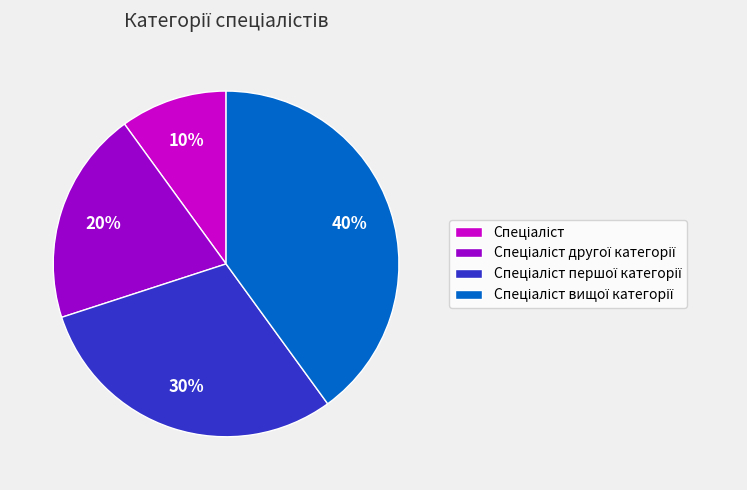

To the nearest percent, what is the average slice percentage?

25%